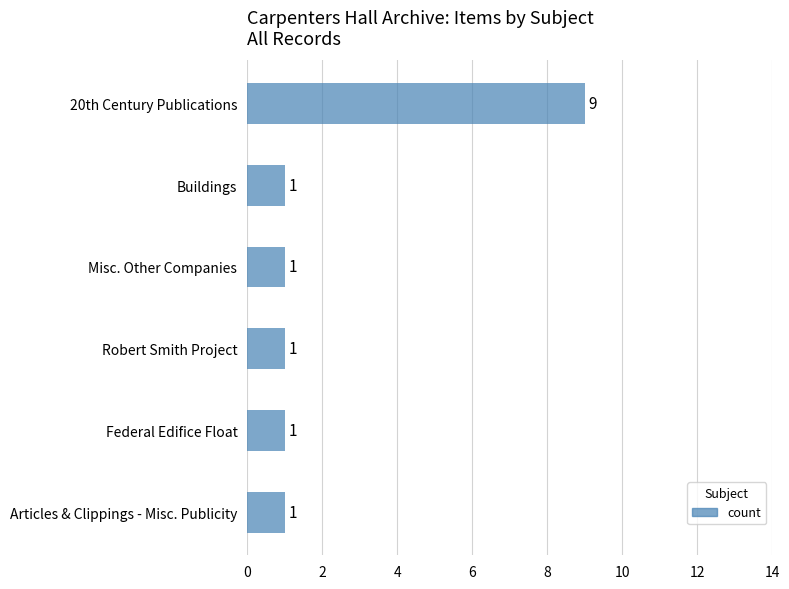

Is it true that the value at 20th Century Publications is 12?

False